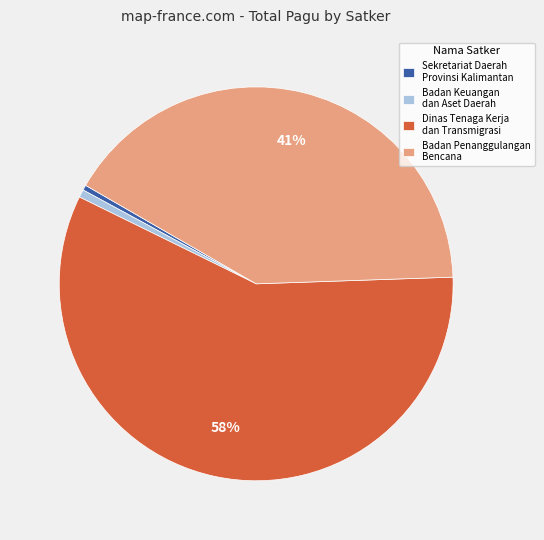

Combined, do Dinas Tenaga Kerja dan Transmigrasi and Sekretariat Daerah Provinsi Kalimantan account for over 50%?

Yes